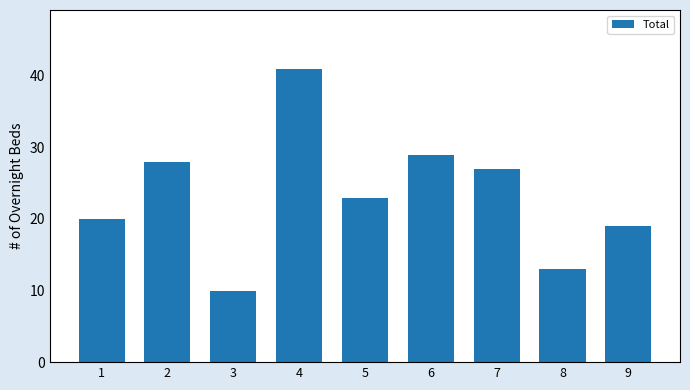

Which has a higher value, 9 or 2?

2